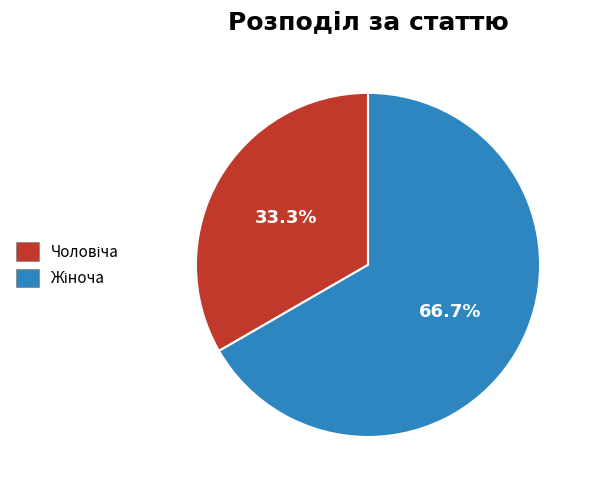

To the nearest percent, what is the difference between the largest and smallest slice percentages?

33%